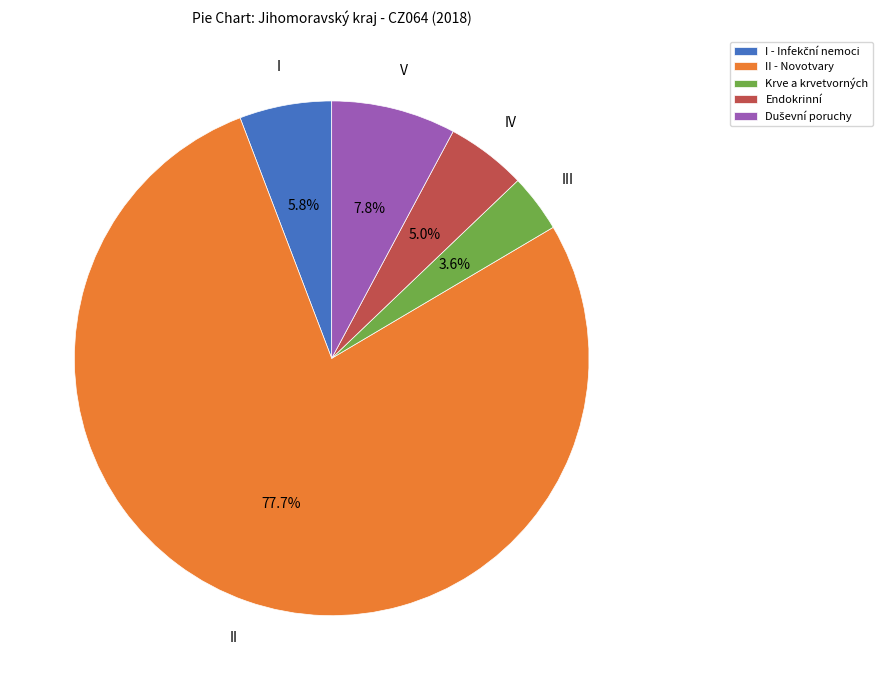

How many segments does this pie chart have?

5